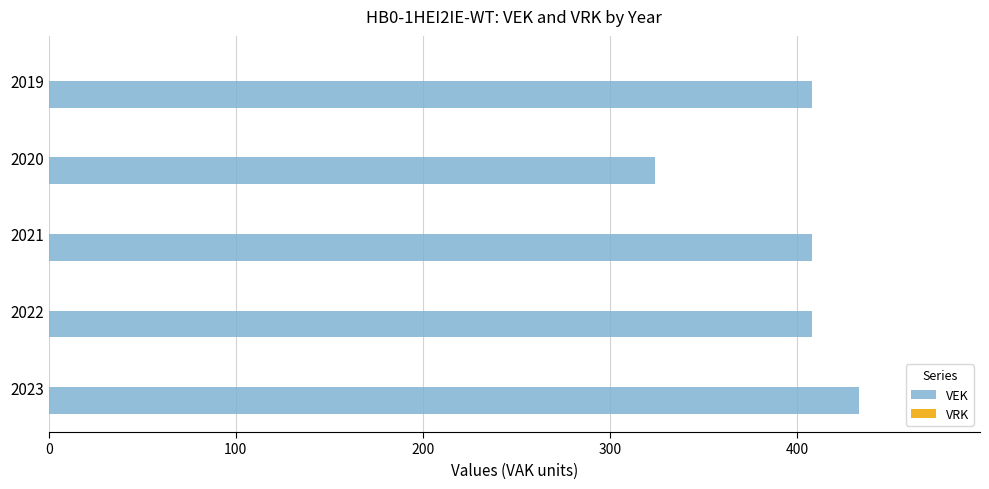

The value at 2019 is 582. True or false?

False